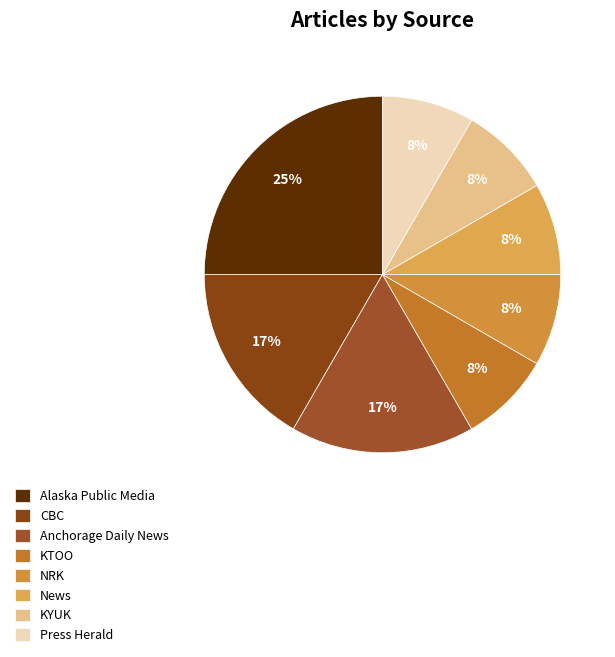

How many slices are in this pie chart?

8